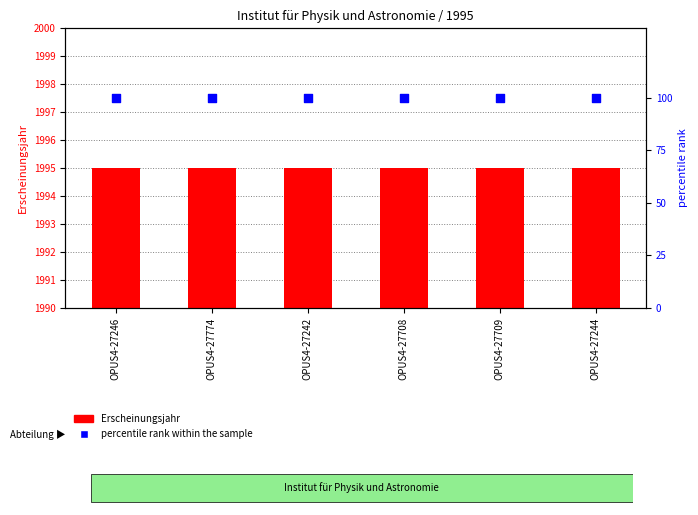

Which series reaches the minimum Y coordinate?

Erscheinungsjahr